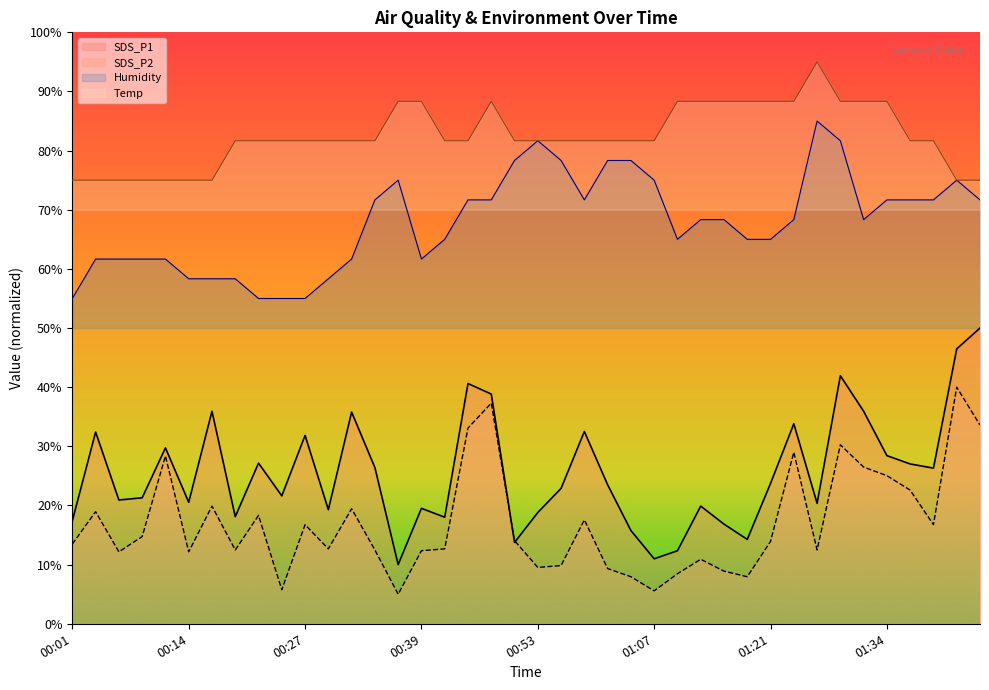

Is it true that Humidity equals 61.7 at 00:09?

True